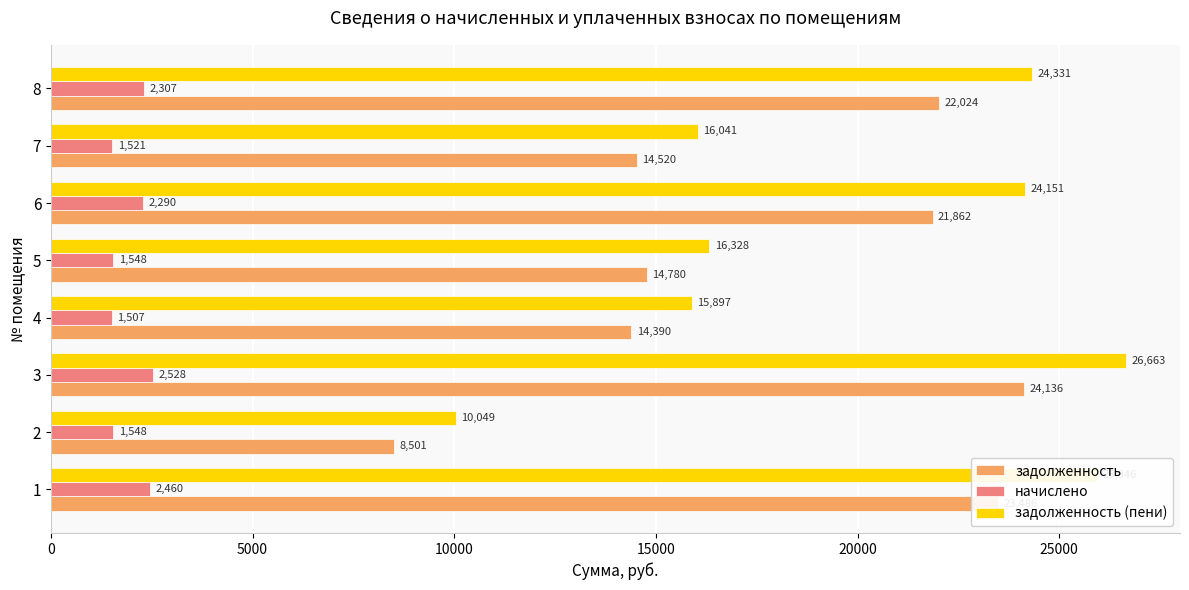

At which label does задолженность (пени) reach its peak?

3